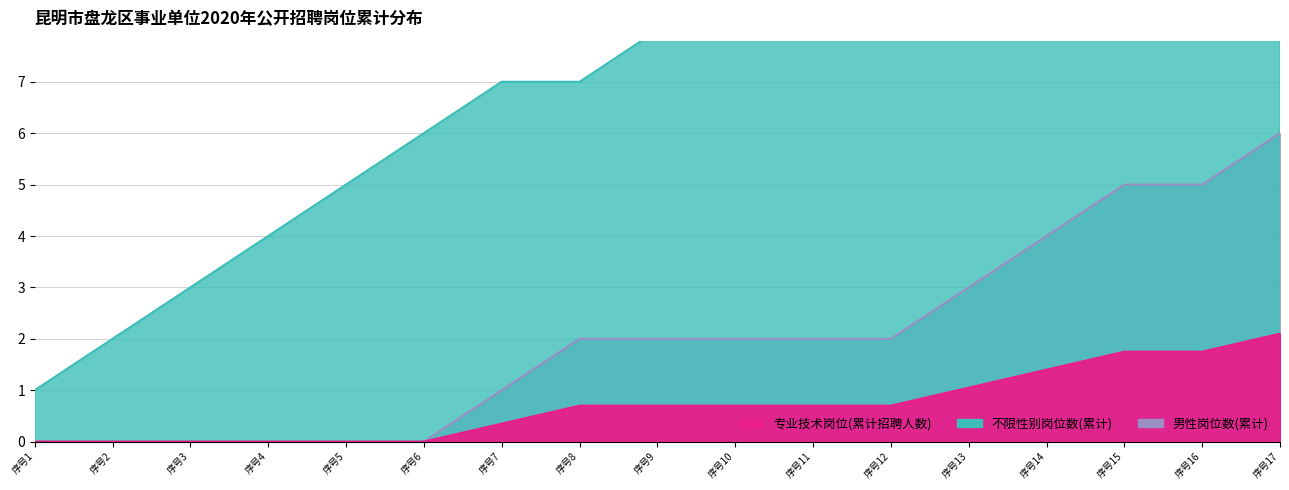

True or false: 男性岗位数(累计) has more than 1 interior local peaks.

False